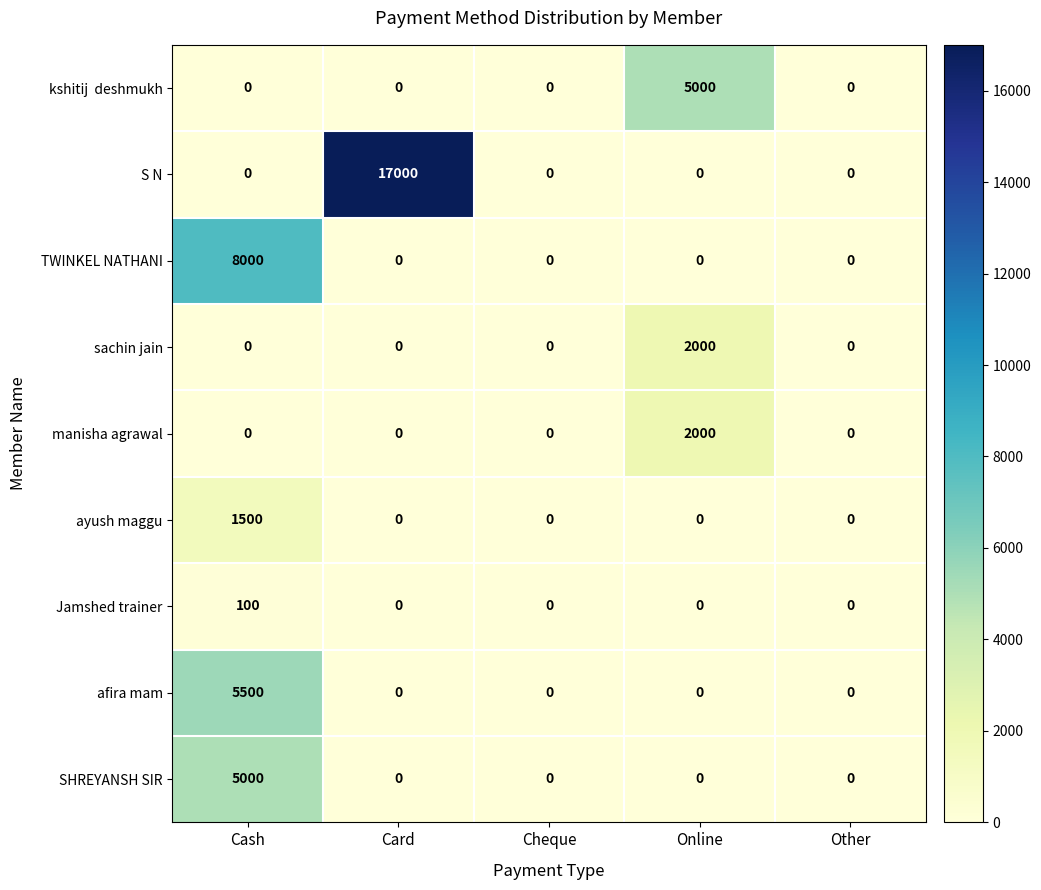

What is the sum of all sachin jain values?

2000